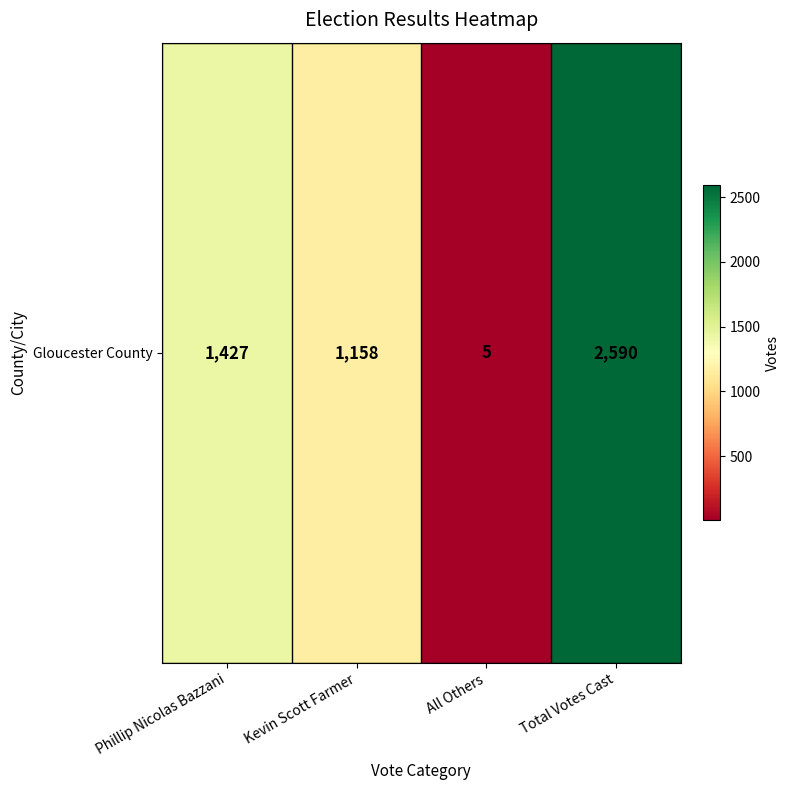

What is the difference between the values at Kevin Scott Farmer and Phillip Nicolas Bazzani?

269